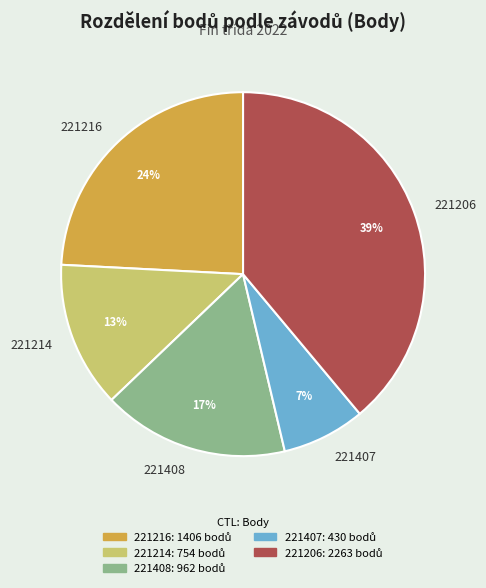

Is the sum of 221407 and 221206 greater than half?

No